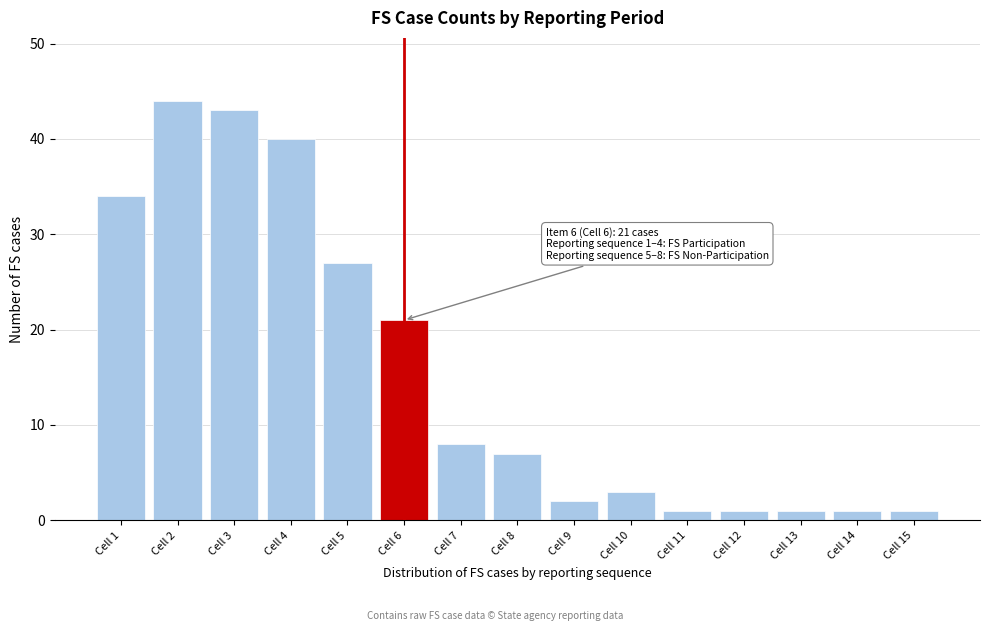

Reading right to left, extract all data points from this chart.

Cell 15=1	Cell 14=1	Cell 13=1	Cell 12=1	Cell 11=1	Cell 10=3	Cell 9=2	Cell 8=7	Cell 7=8	Cell 6=21	Cell 5=27	Cell 4=40	Cell 3=43	Cell 2=44	Cell 1=34